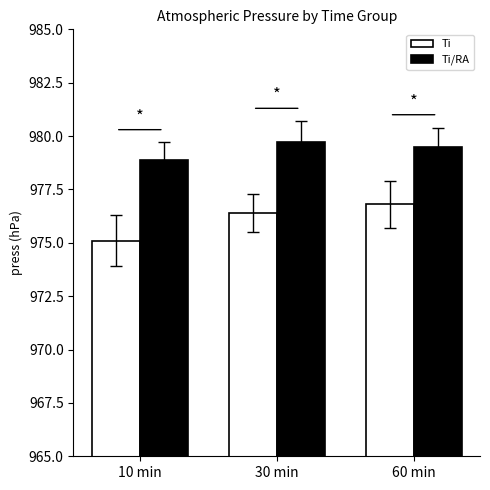

How many values in the Ti series are below 976?

1